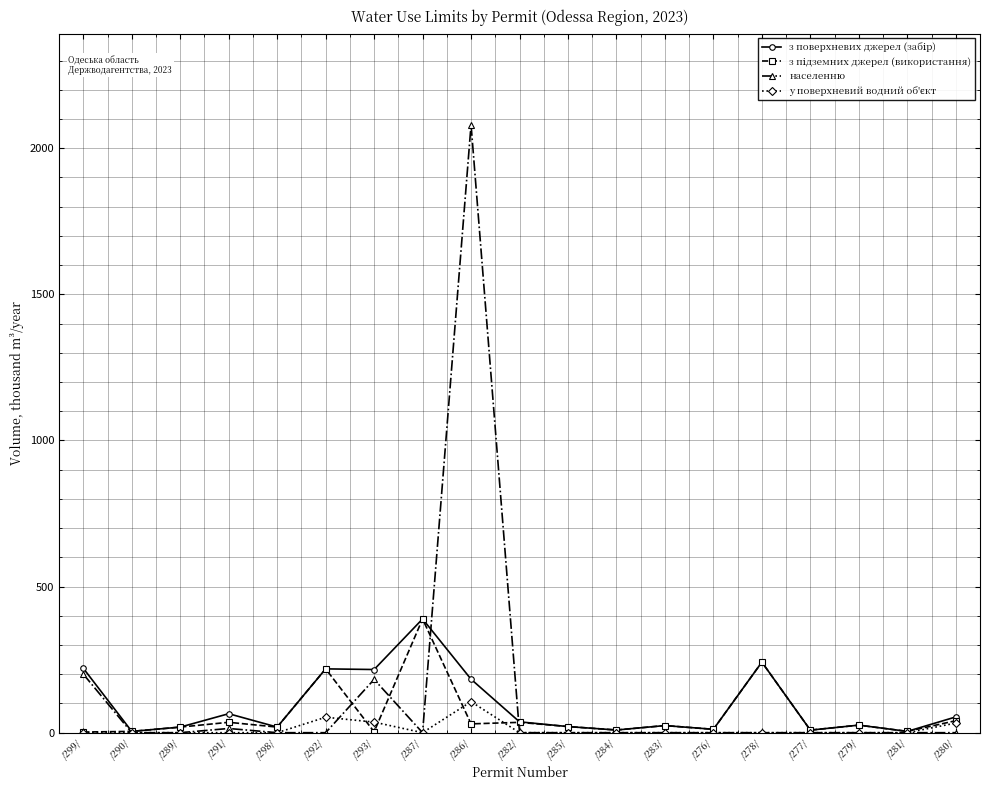

The населенню series shows -1450.8 at /282/. True or false?

False